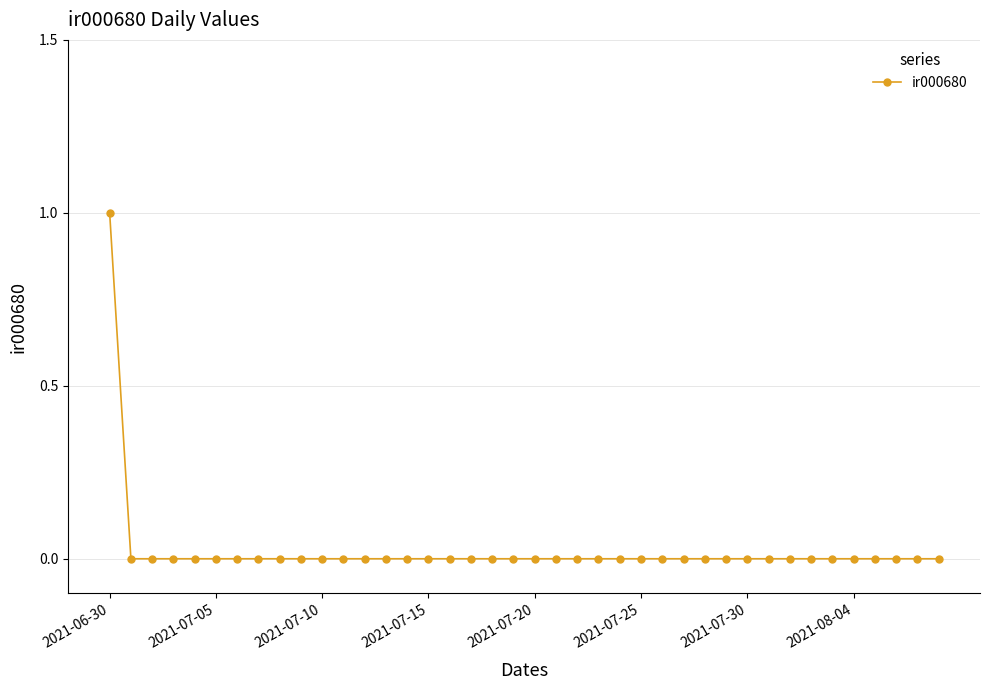

True or false: the data has more than 1 interior local peaks.

False